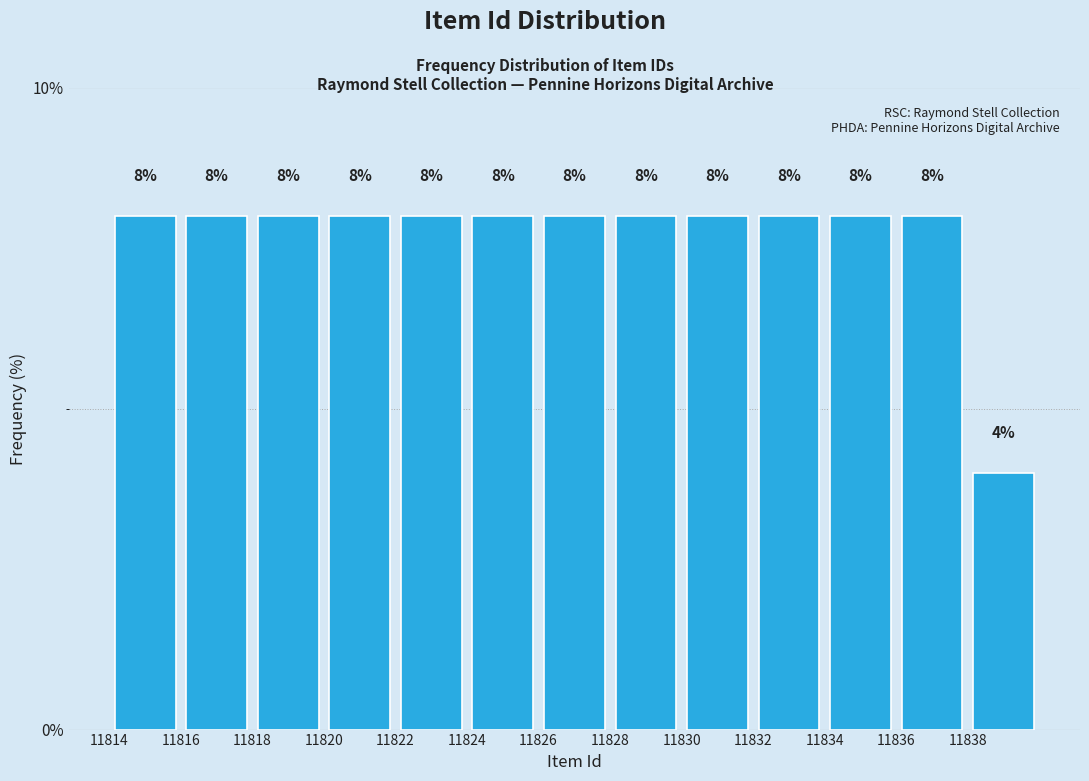

What is the height of the bar covering 11836 to 11838 on the x-axis?

8